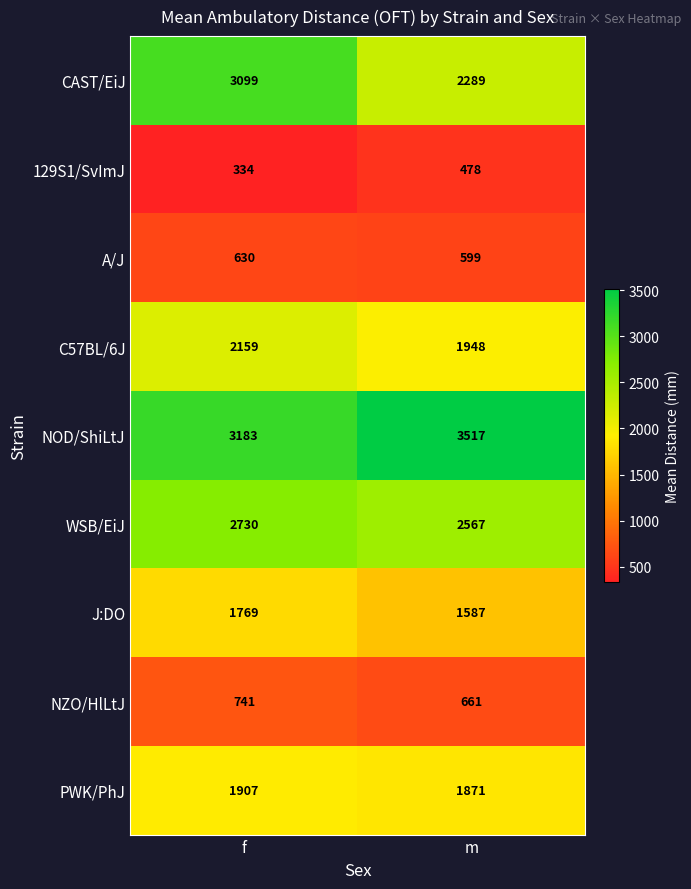

Read the NOD/ShiLtJ value at m, to the nearest 10.

3520